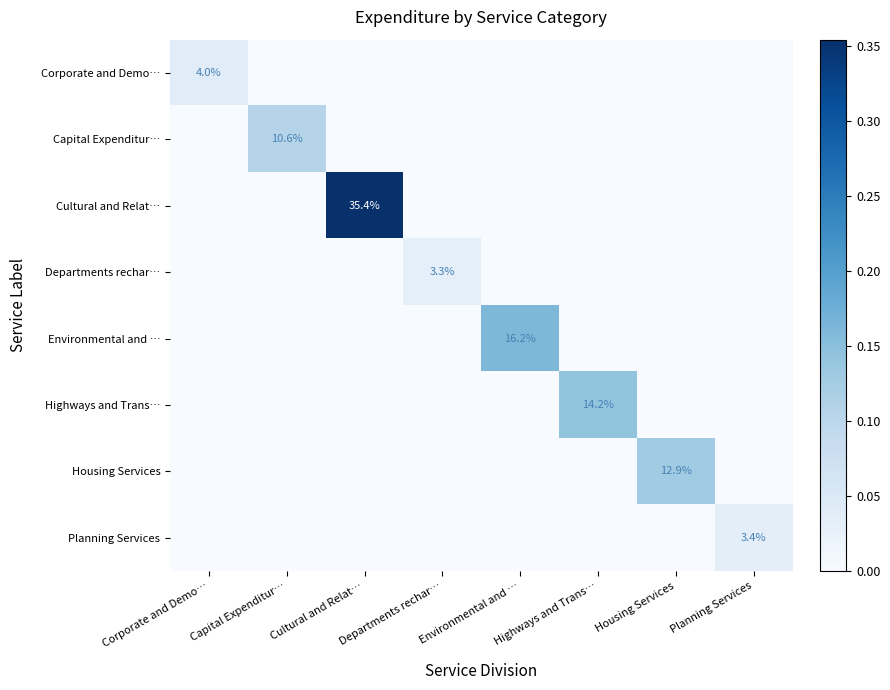

True or false: Departments rechar… has a value of 3.3 at Departments rechar….

True